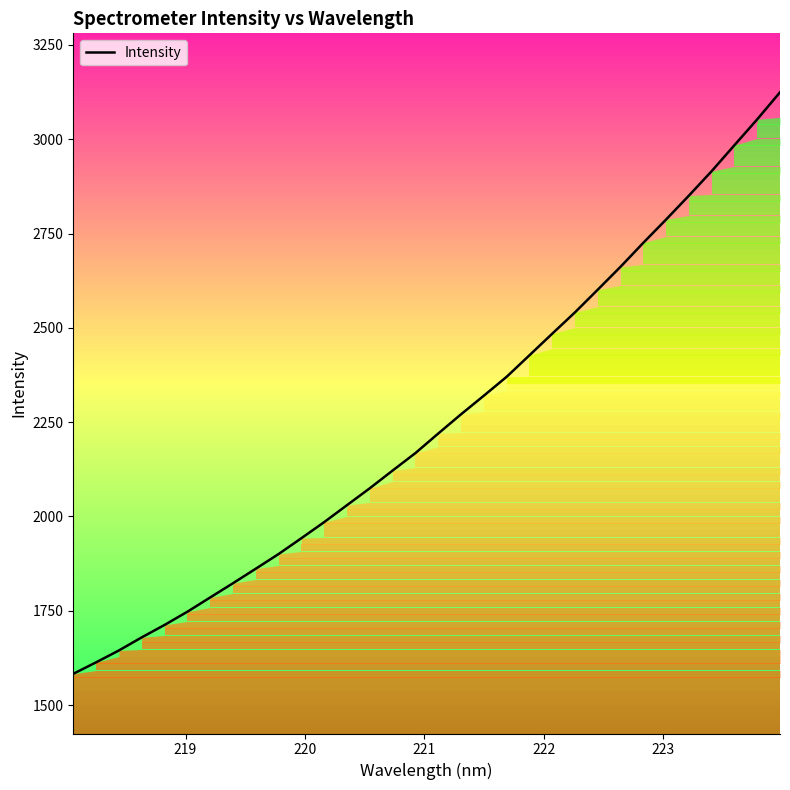

Reading left to right, extract all data points from this chart.

1582.8	1613.2	1644.7	1679.4	1712.3	1747.3	1785.2	1822.9	1861.5	1900.4	1942.4	1985.1	2030.0	2074.9	2121.7	2168.1	2219.9	2270.8	2320.1	2370.2	2427.3	2484.5	2541.2	2601.3	2662.0	2725.6	2787.3	2850.6	2915.5	2984.3	3052.8	3124.6